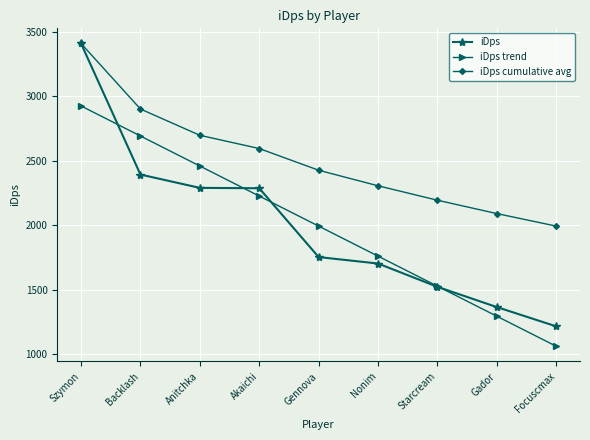

At which label is iDps closest to 2312?

Anitchka